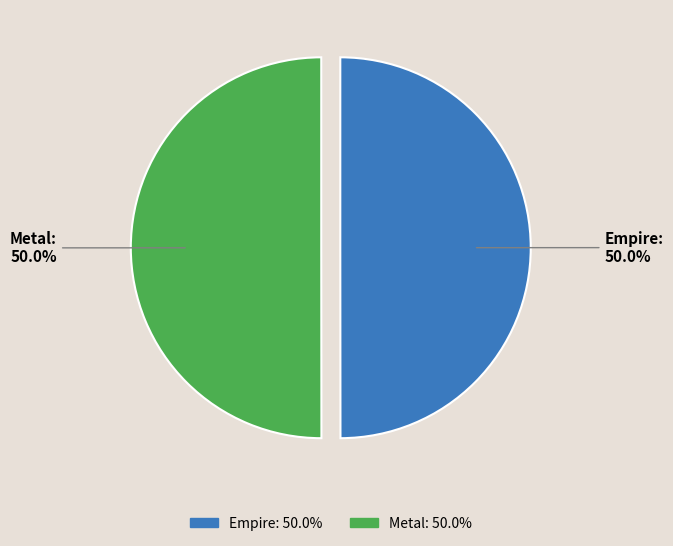

What percentage do Empire and Metal together represent?

100.0%